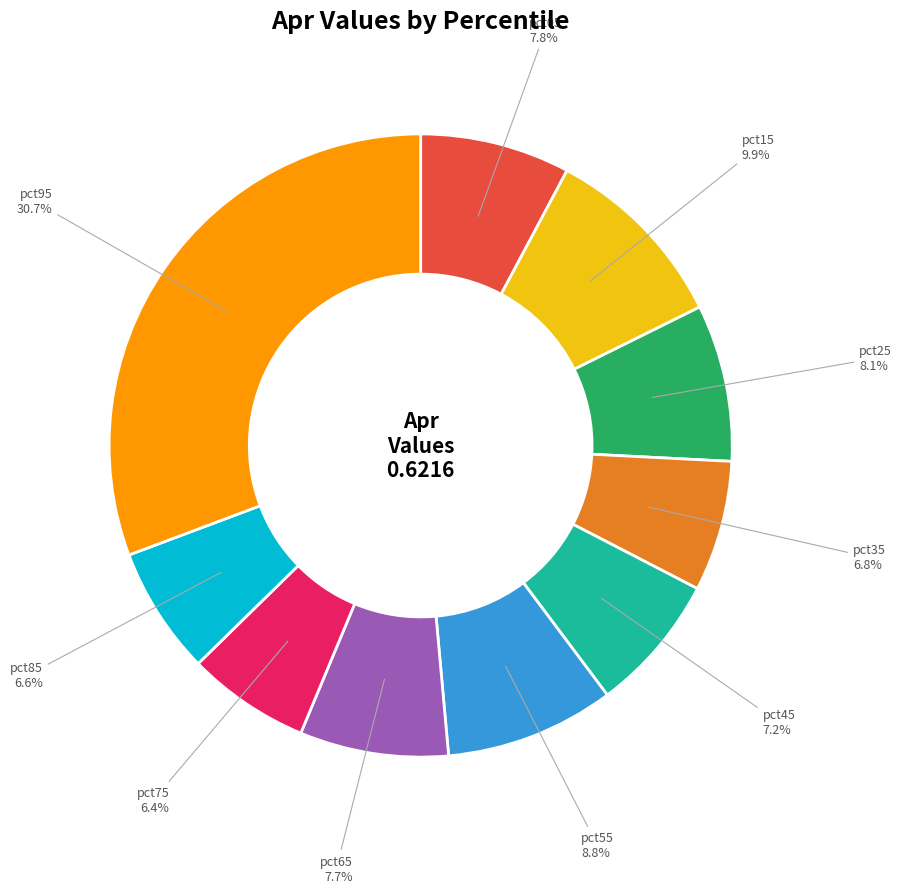

How many slices are in this pie chart?

10